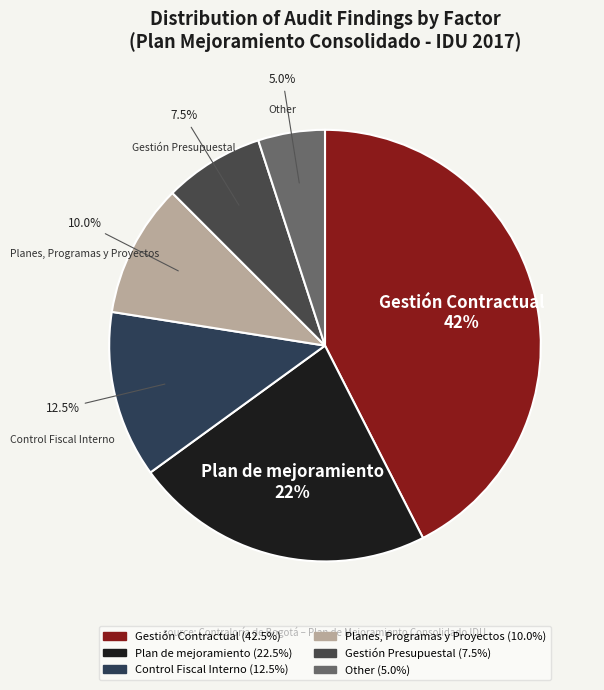

Rank the categories by value from highest to lowest.

Gestión Contractual, Plan de mejoramiento, Control Fiscal Interno, Planes, Programas y Proyectos, Gestión Presupuestal, Other